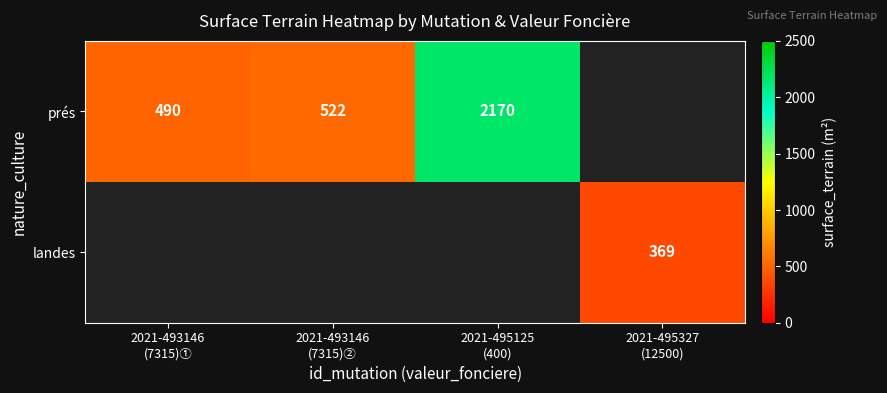

List the series in order of their overall mean, lowest first.

prés, landes